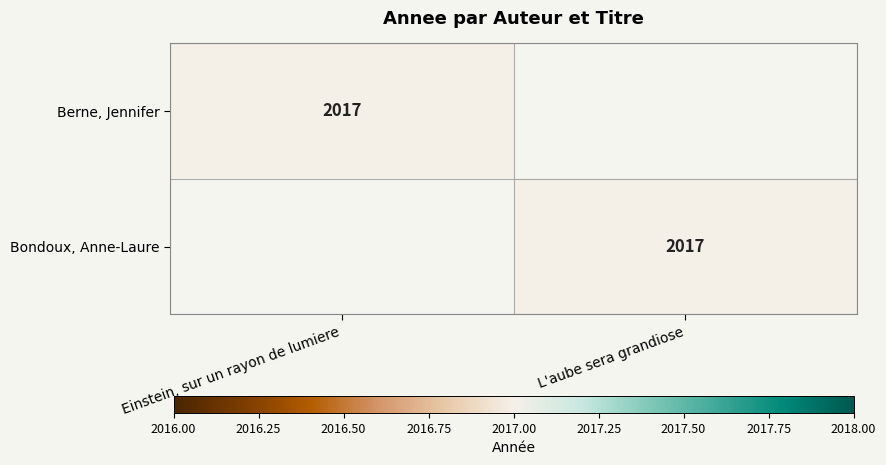

True or false: Bondoux, Anne-Laure has a value of 1324 at L'aube sera grandiose.

False